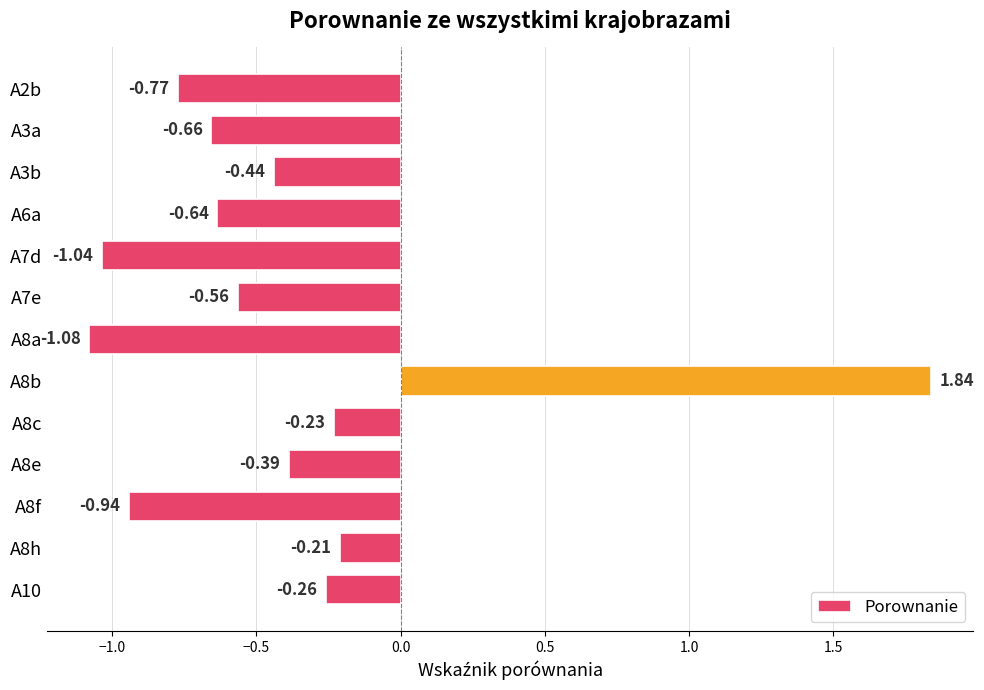

Between A8h and A10, which is larger?

A8h